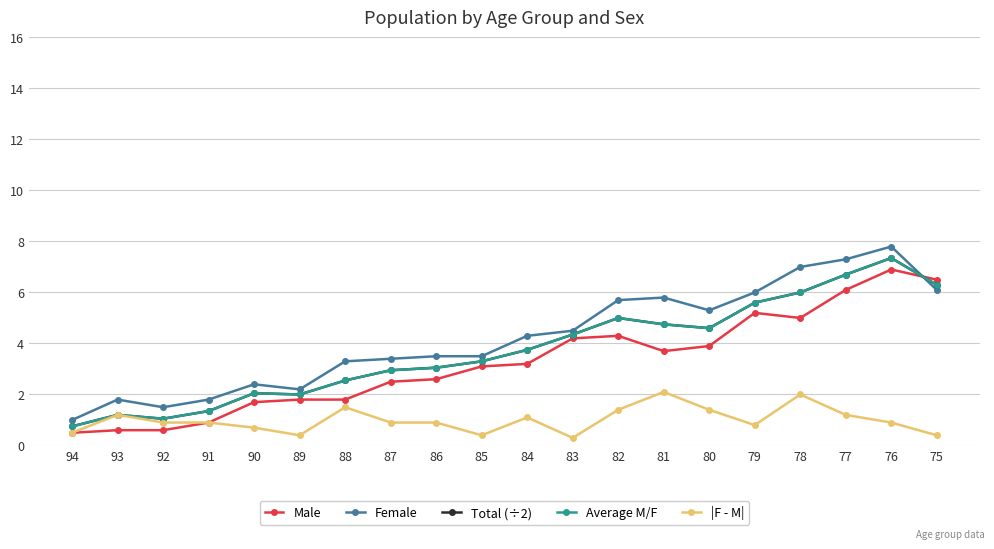

Reading right to left, what are all the values shown in this chart?

Male: 6.5	6.9	6.1	5.0	5.2	3.9	3.7	4.3	4.2	3.2	3.1	2.6	2.5	1.8	1.8	1.7	0.9	0.6	0.6	0.5
Female: 6.1	7.8	7.3	7.0	6.0	5.3	5.8	5.7	4.5	4.3	3.5	3.5	3.4	3.3	2.2	2.4	1.8	1.5	1.8	1.0
Total (÷2): 6.3	7.3	6.7	6.0	5.6	4.6	4.8	5.0	4.3	3.8	3.3	3.0	3.0	2.5	2.0	2.0	1.4	1.1	1.2	0.8
Average M/F: 6.3	7.3	6.7	6.0	5.6	4.6	4.8	5.0	4.3	3.8	3.3	3.0	3.0	2.5	2.0	2.0	1.4	1.1	1.2	0.8
|F - M|: 0.4	0.9	1.2	2.0	0.8	1.4	2.1	1.4	0.3	1.1	0.4	0.9	0.9	1.5	0.4	0.7	0.9	0.9	1.2	0.5